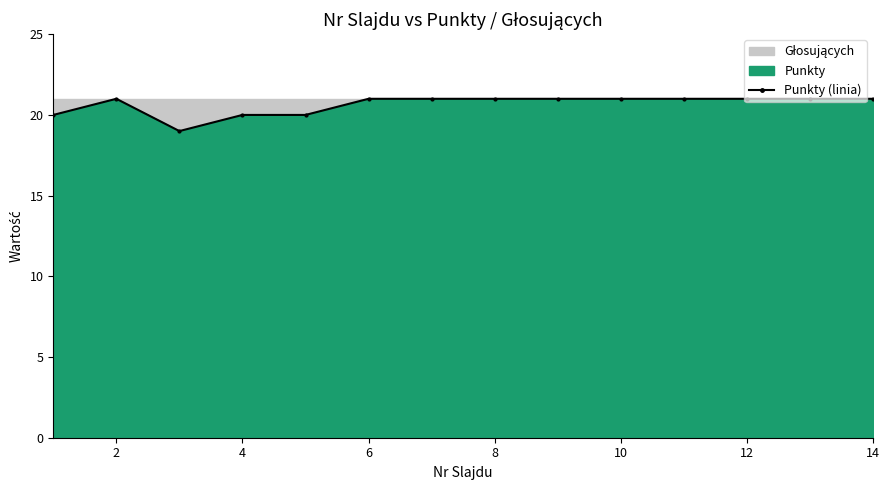

At which category does the data reach its first local peak?

2